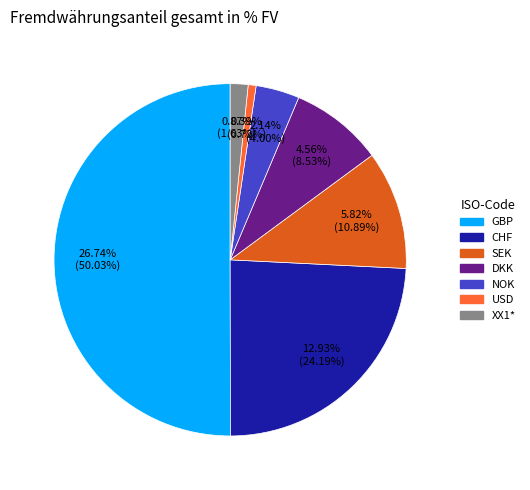

What percentage is the DKK slice, to the nearest percent?

9%